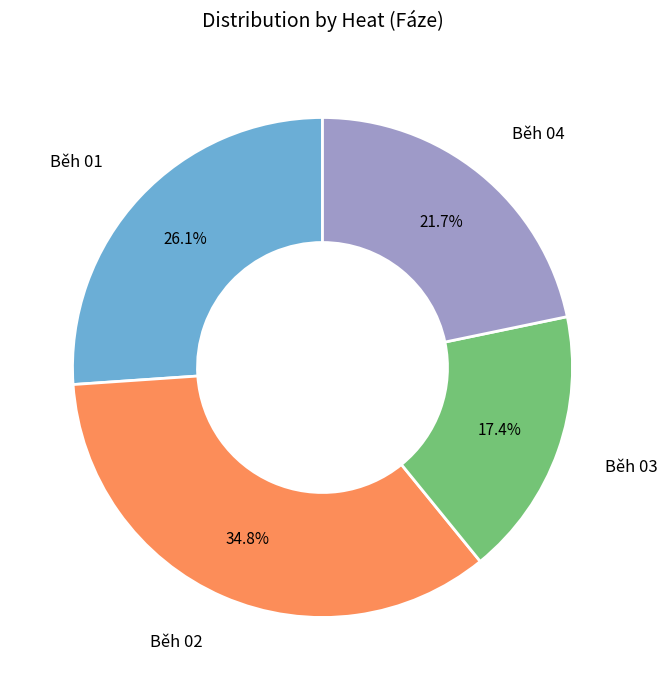

How many segments does this pie chart have?

4